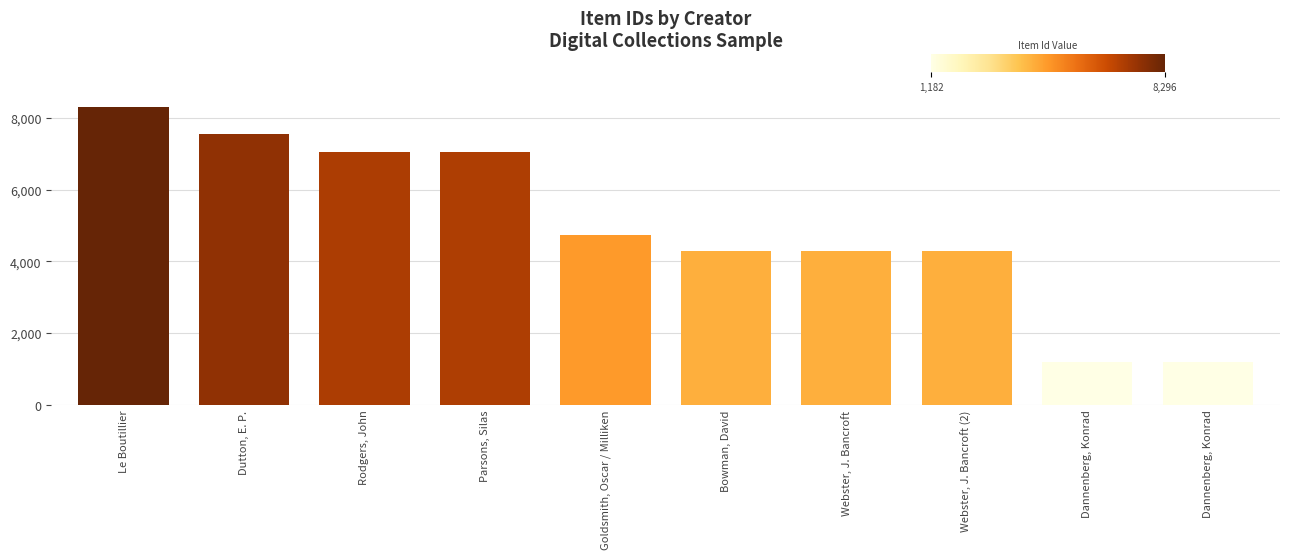

Count the number of categories in the chart.

10